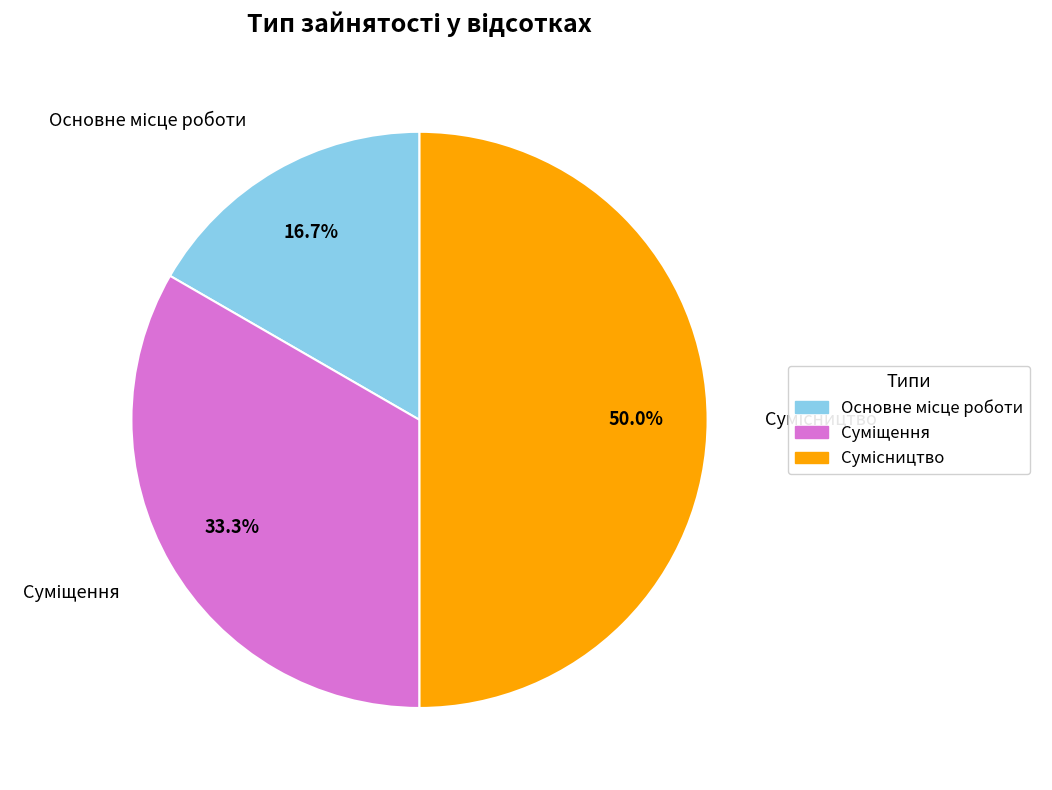

Count the number of slices in the pie.

3